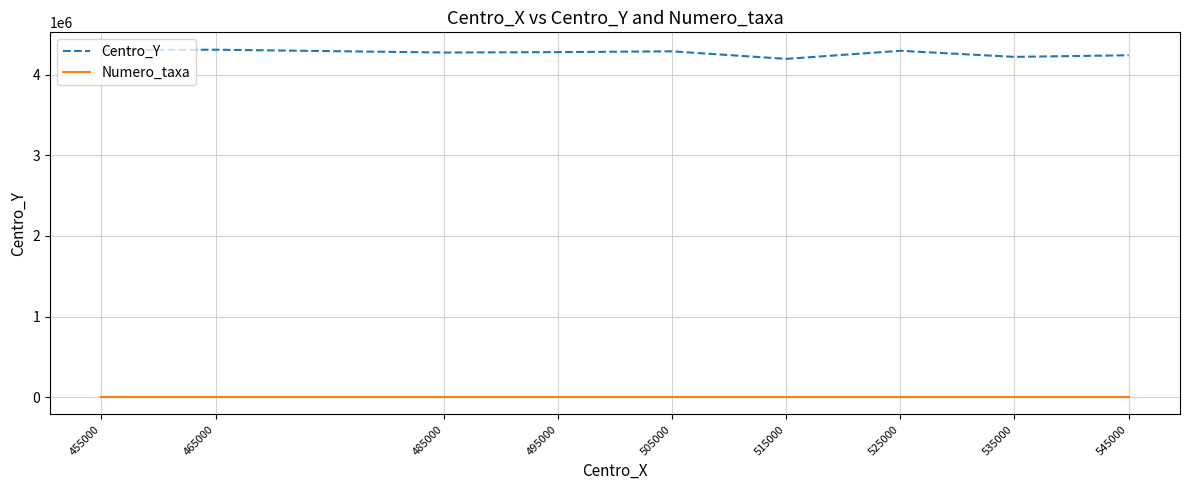

Which series has the largest range (max minus min)?

Centro_Y